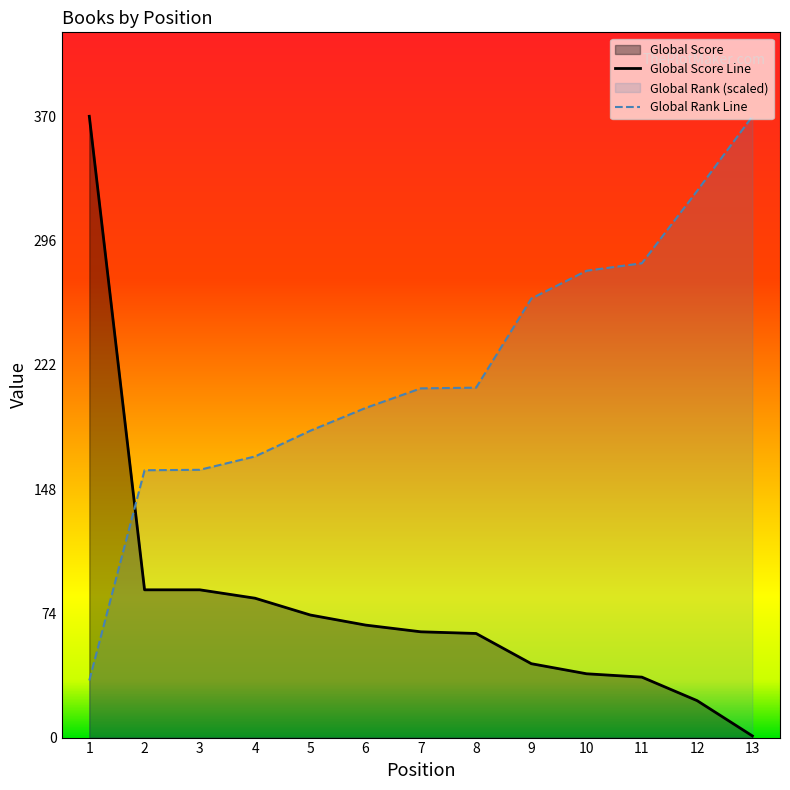

What is the value of the Global Score point at the 2nd from the left?

88.0